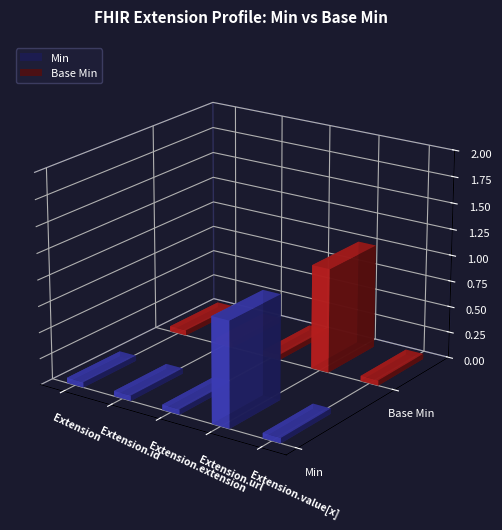

Rank the series by their maximum value, from lowest to highest.

Min, Base Min